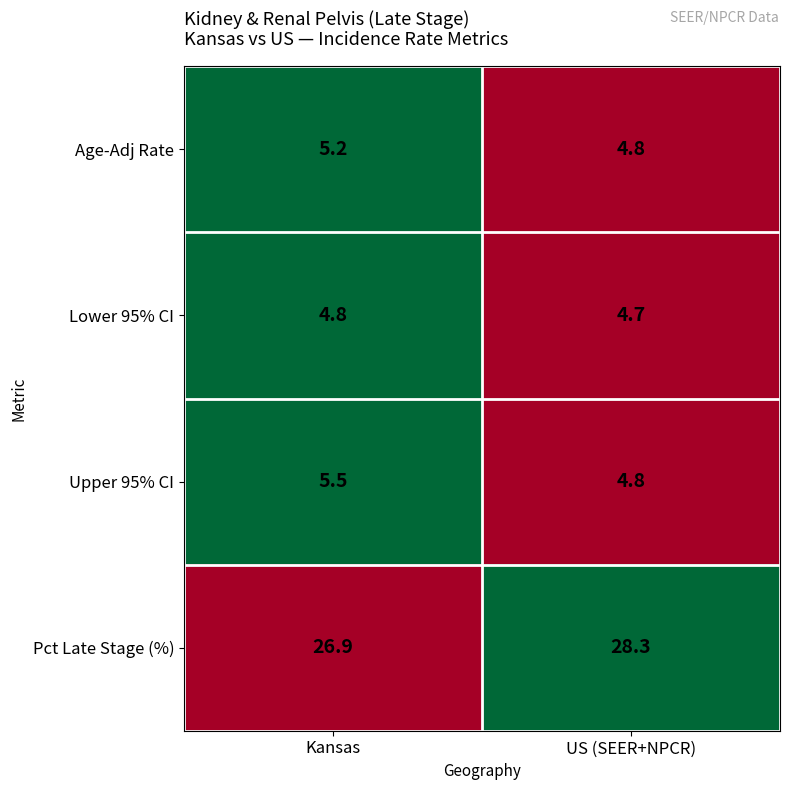

Count the number of categories in the chart.

2